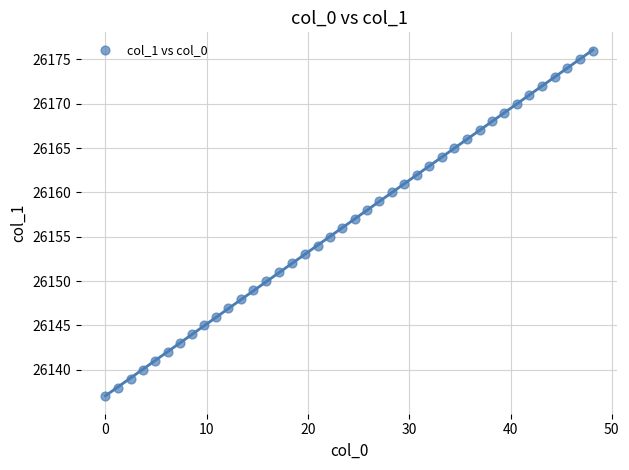

What is the range of Y values (max minus min)?

39